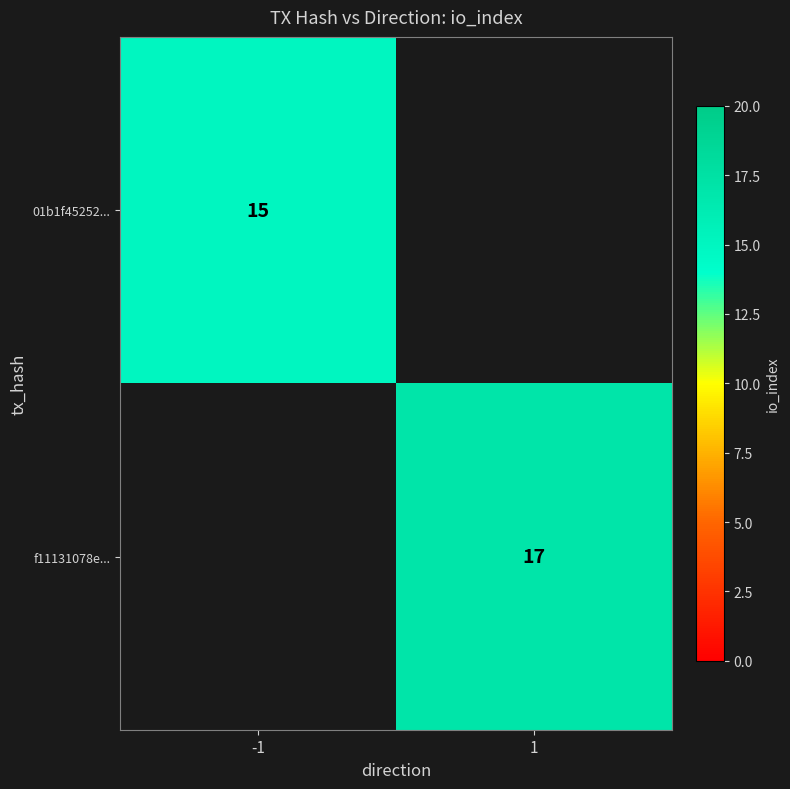

At which category does the chart reach its peak across all series?

1